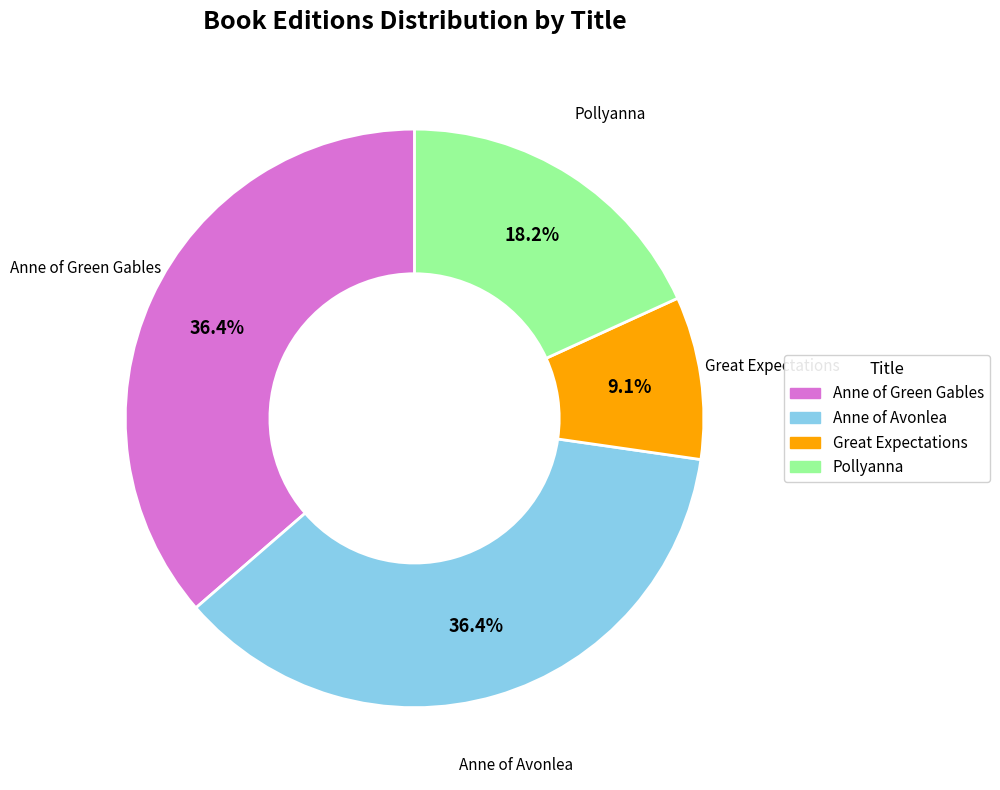

Which slice is the smallest?

Great Expectations